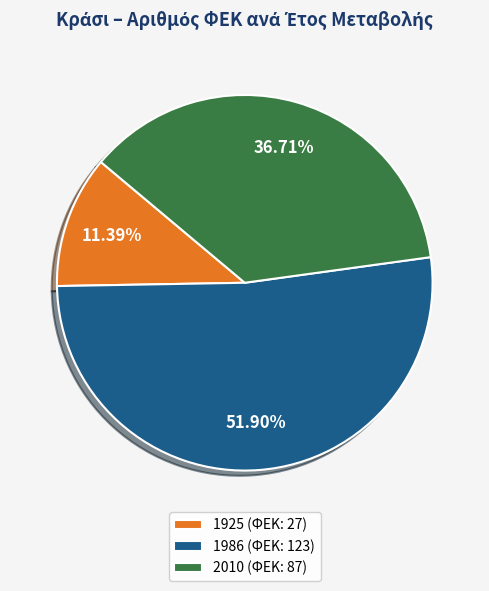

Is the sum of 1986 and 2010 greater than half?

Yes